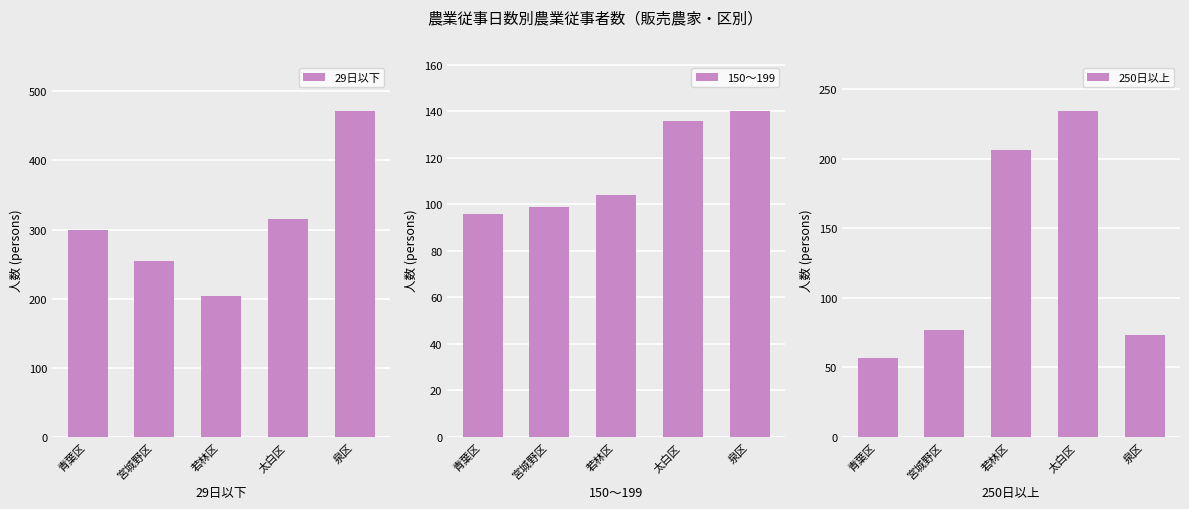

Reading left to right, list all the values displayed in this chart.

29日以下: 299	255	204	316	471
150～199: 96	99	104	136	140
250日以上: 57	77	206	234	73